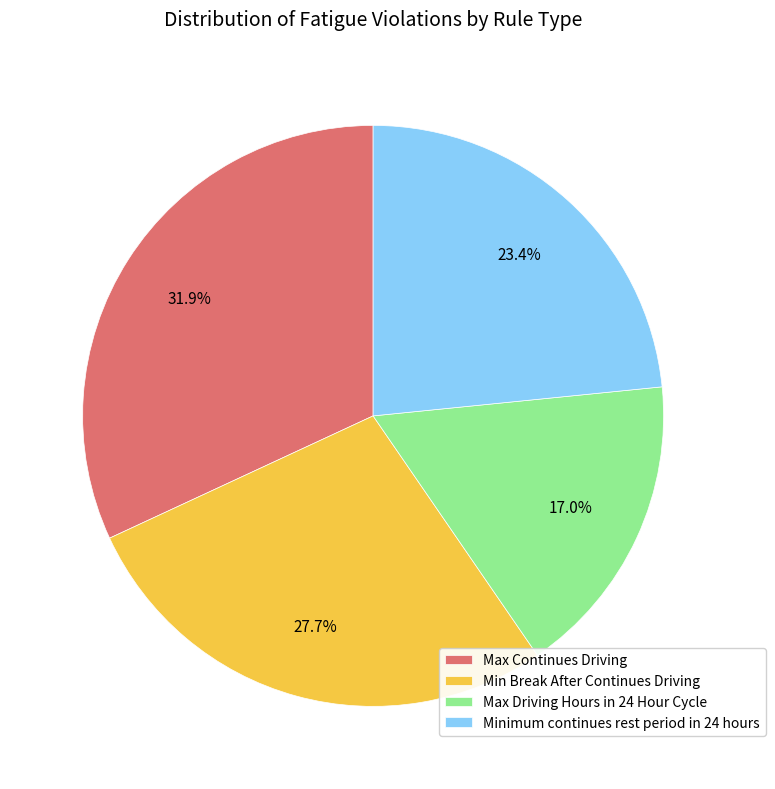

What percentage do Max Continues Driving and Max Driving Hours in 24 Hour Cycle together represent?

48.9%